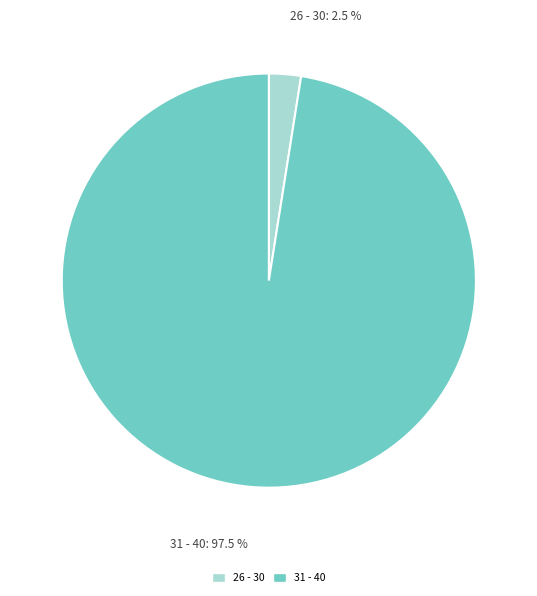

Is there a majority slice in this chart?

Yes